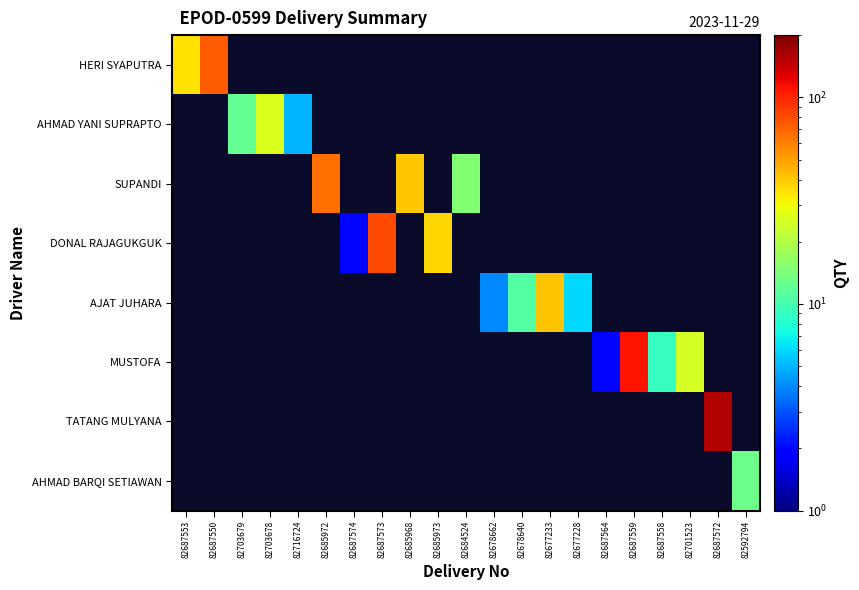

At which label does TATANG MULYANA reach its minimum?

82687553